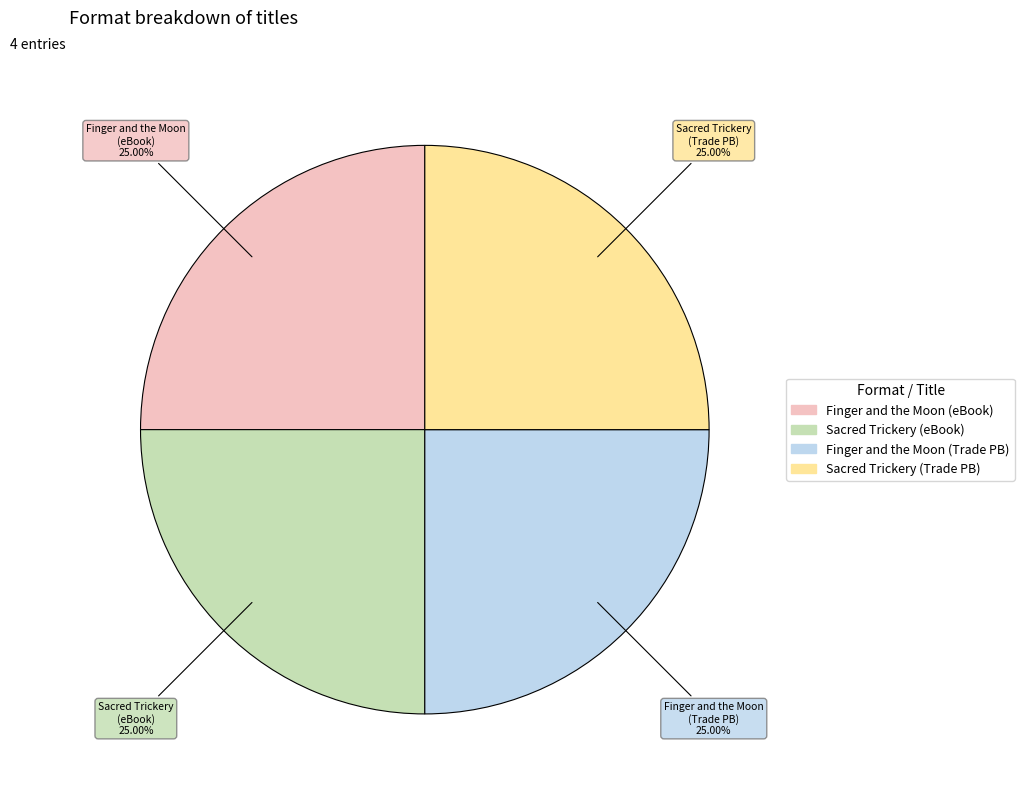

Count the number of slices in the pie.

4